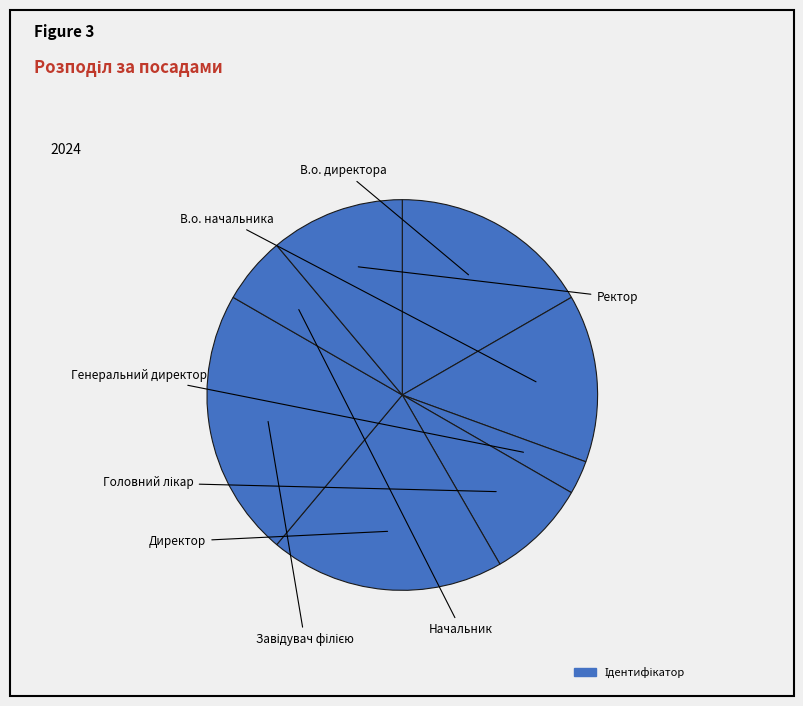

Count the number of slices in the pie.

8